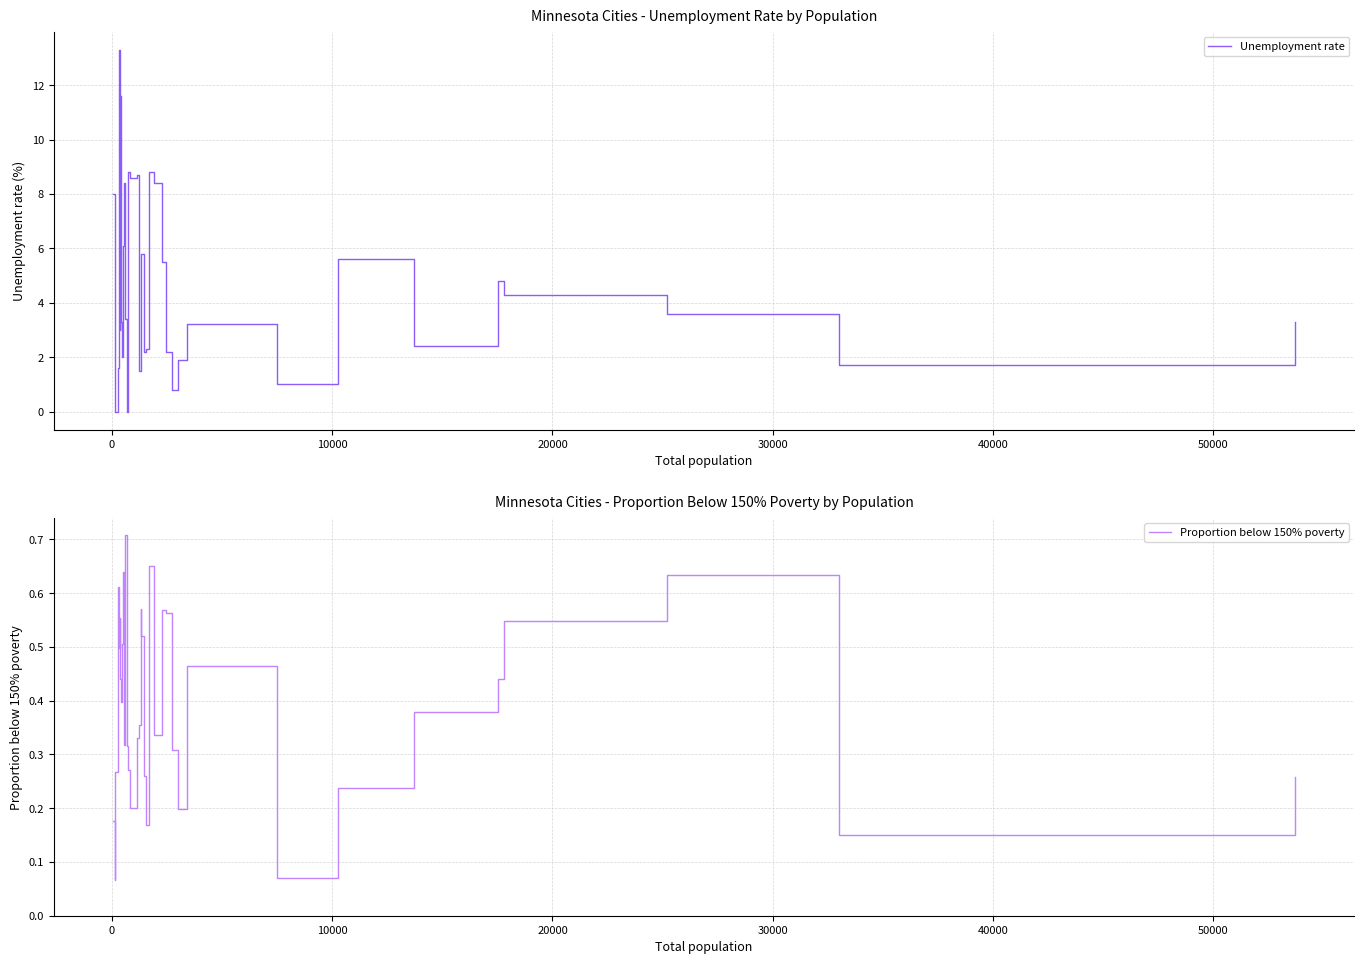

How many intersections are there between Proportion below 150% poverty and Unemployment rate?

4